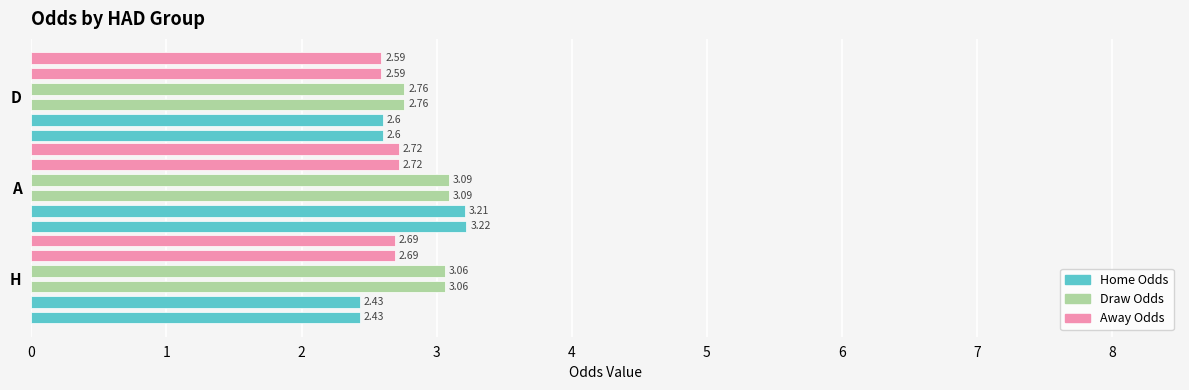

The first_away series shows 1.5 at A. True or false?

False